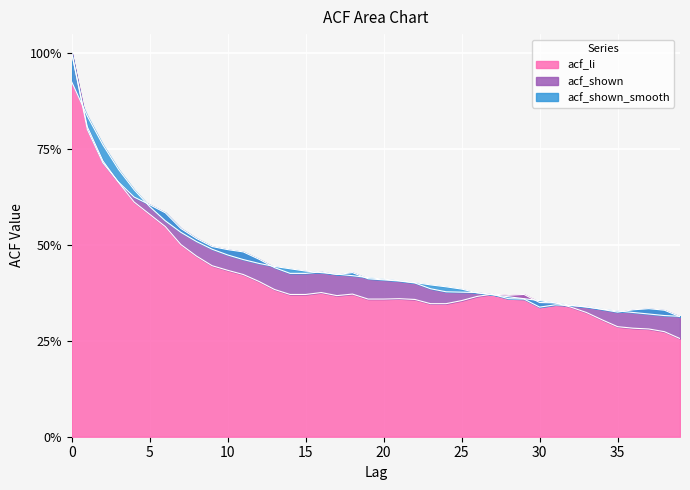

Reading right to left, transcribe all the data shown in this chart.

acf_li: 0.3	0.3	0.3	0.3	0.3	0.3	0.3	0.3	0.3	0.3	0.4	0.4	0.4	0.4	0.4	0.3	0.3	0.4	0.4	0.4	0.4	0.4	0.4	0.4	0.4	0.4	0.4	0.4	0.4	0.4	0.4	0.5	0.5	0.5	0.6	0.6	0.7	0.7	0.8	1.0
acf_shown: 0.3	0.3	0.3	0.3	0.3	0.3	0.3	0.3	0.3	0.3	0.4	0.4	0.4	0.4	0.4	0.4	0.4	0.4	0.4	0.4	0.4	0.4	0.4	0.4	0.4	0.4	0.4	0.5	0.5	0.5	0.5	0.5	0.5	0.6	0.6	0.6	0.7	0.7	0.8	1.0
acf_shown_smooth: 0.3	0.3	0.3	0.3	0.3	0.3	0.3	0.3	0.3	0.4	0.4	0.4	0.4	0.4	0.4	0.4	0.4	0.4	0.4	0.4	0.4	0.4	0.4	0.4	0.4	0.4	0.4	0.5	0.5	0.5	0.5	0.5	0.5	0.6	0.6	0.6	0.7	0.8	0.8	0.9